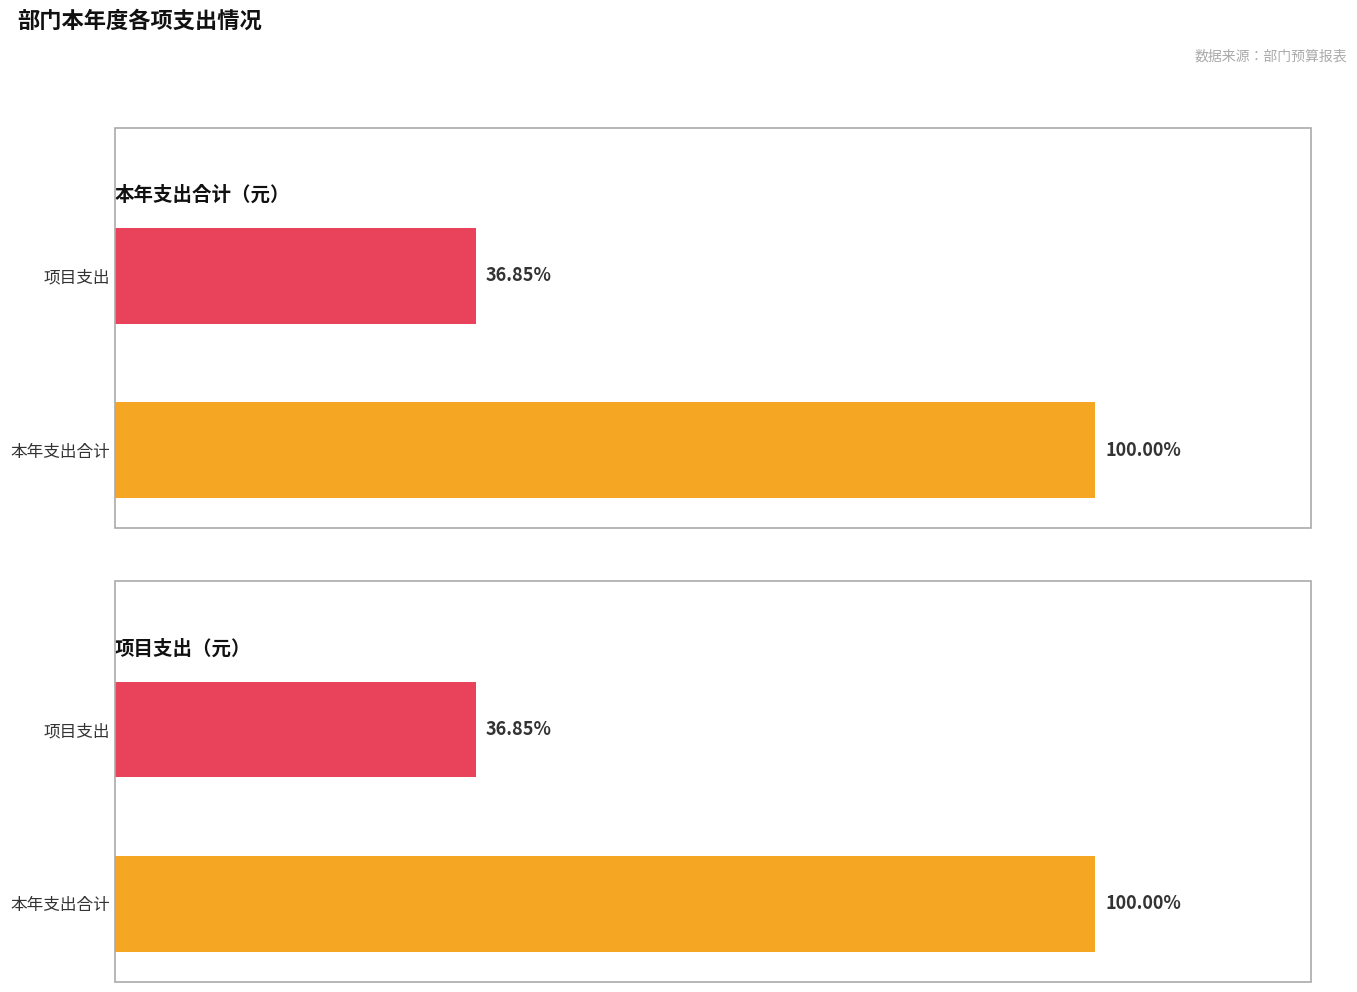

Which series has the largest total across all categories?

本年支出合计